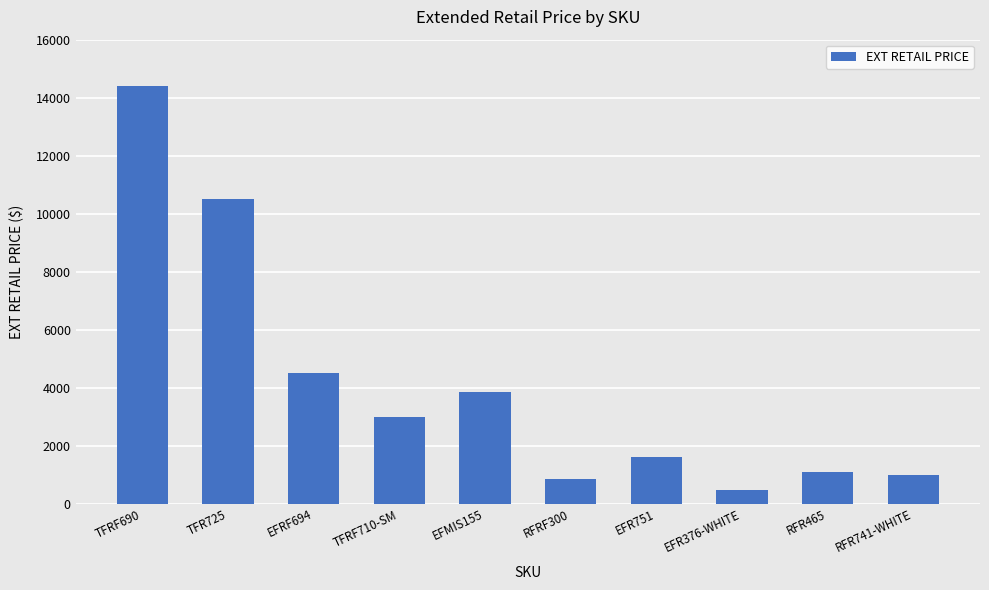

What is the value of the 8th bar from the left?

481.3